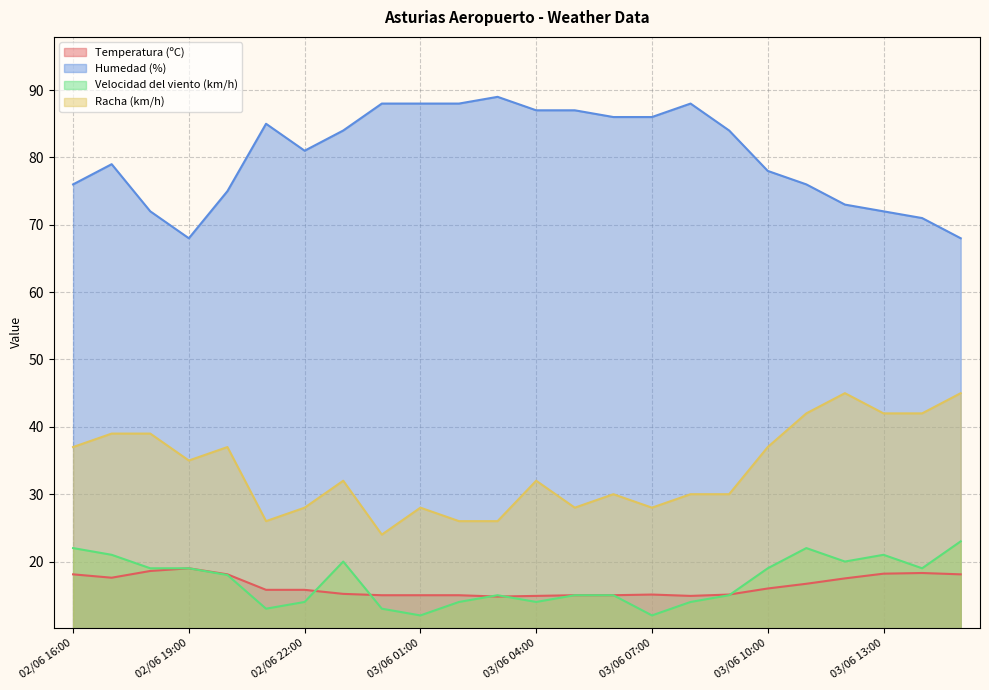

What is the difference between the maximum and minimum values in the Velocidad del viento (km/h) series?

11.0